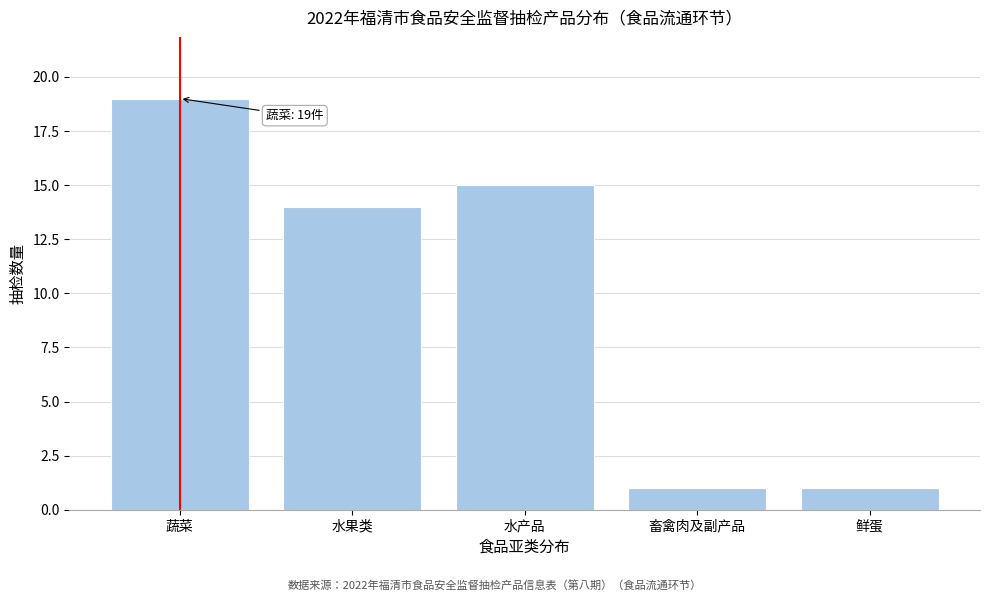

Reading right to left, what are all the values shown in this chart?

鲜蛋=1	畜禽肉及副产品=1	水产品=15	水果类=14	蔬菜=19